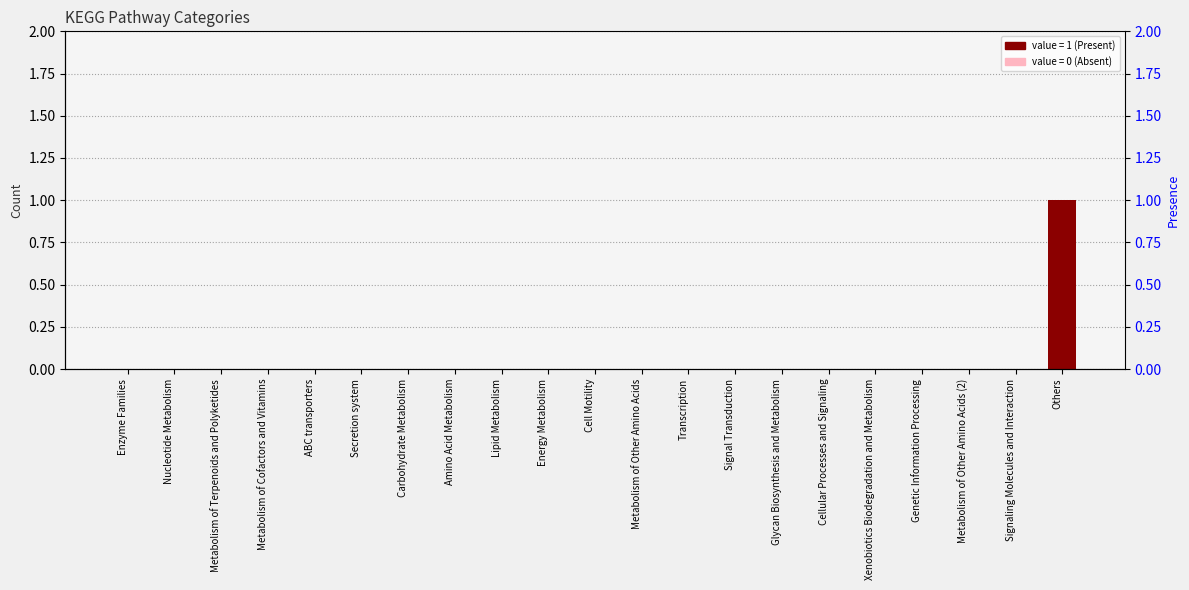

The chart shows a value of 0 at Secretion system. True or false?

True